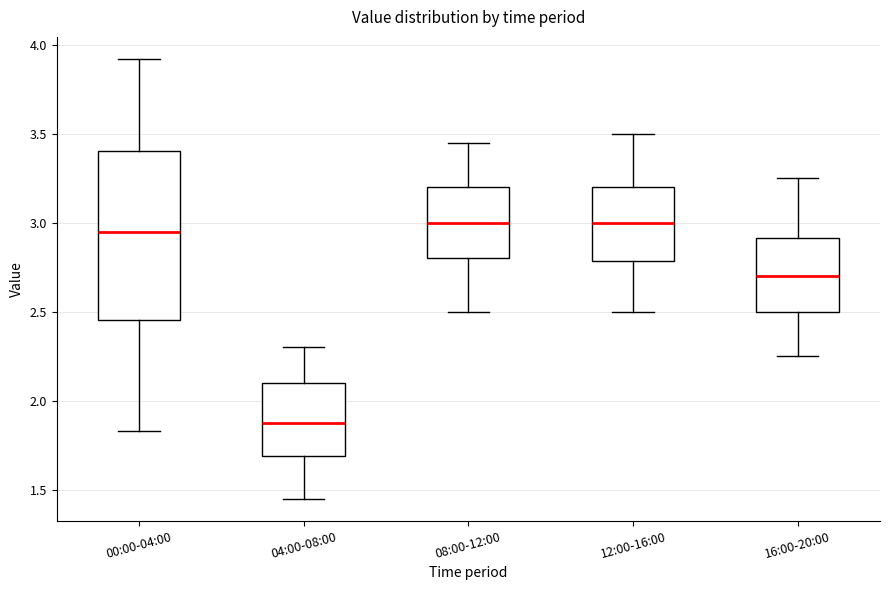

Reading left to right, read every box against the y-axis: the position of its median line, the range the box covers, and the ends of its whiskers. The values are not printed on the chart, so give them approximately, as read against the axis.

00:00-04:00: median 2.95, box 2.45 to 3.40, whiskers 1.85 to 3.90
04:00-08:00: median 1.90, box 1.70 to 2.10, whiskers 1.45 to 2.30
08:00-12:00: median 3.00, box 2.80 to 3.20, whiskers 2.50 to 3.45
12:00-16:00: median 3.00, box 2.80 to 3.20, whiskers 2.50 to 3.50
16:00-20:00: median 2.70, box 2.50 to 2.90, whiskers 2.25 to 3.25